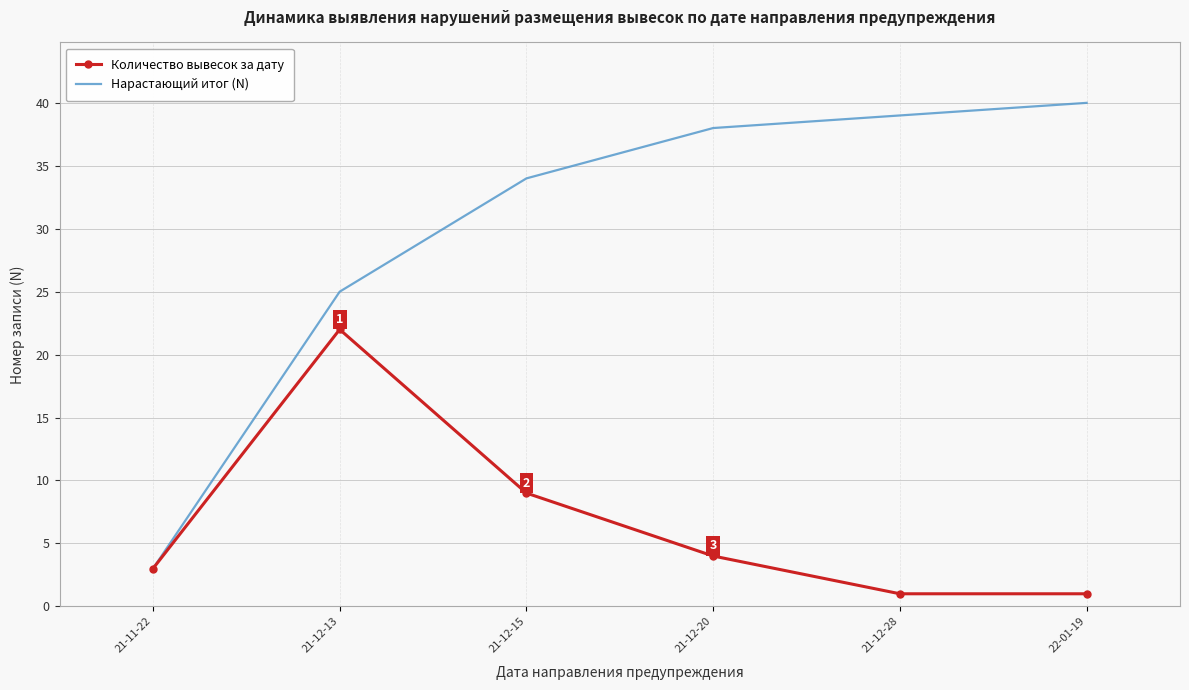

In Количество вывесок за дату, how many points are higher than both neighbors (excluding endpoints)?

1